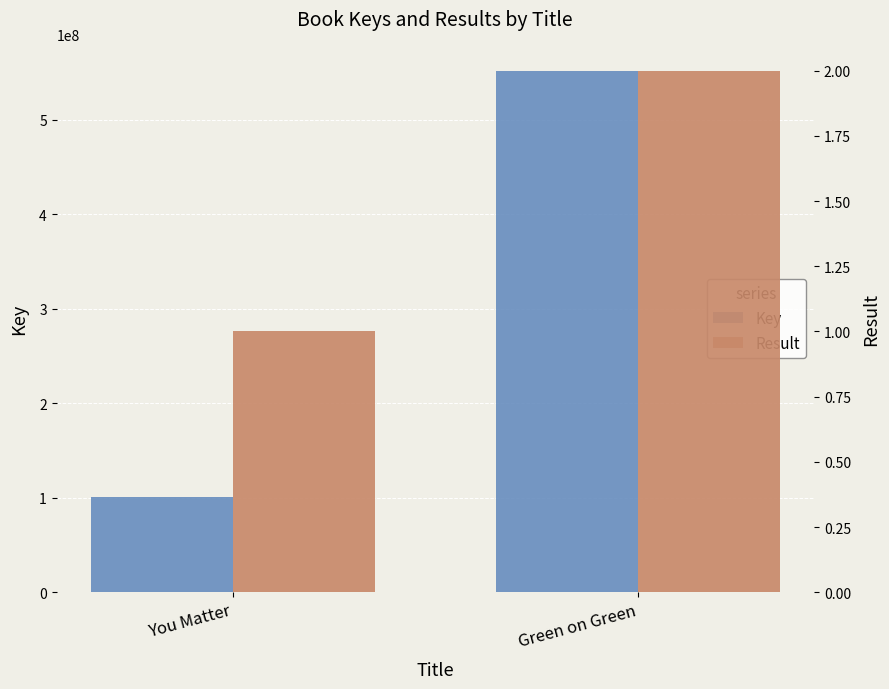

What is the average value of the Result series?

2